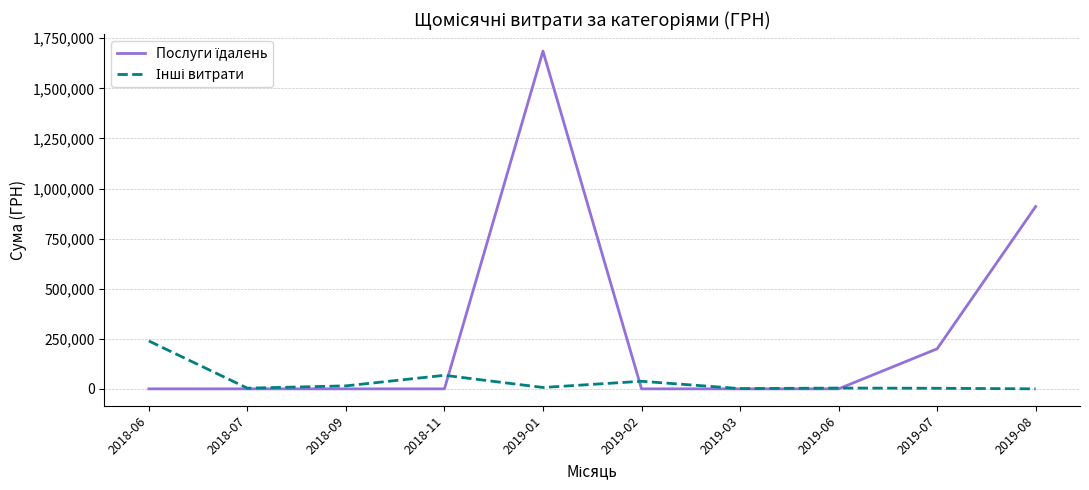

At which category is the sum across all series the highest?

2019-01